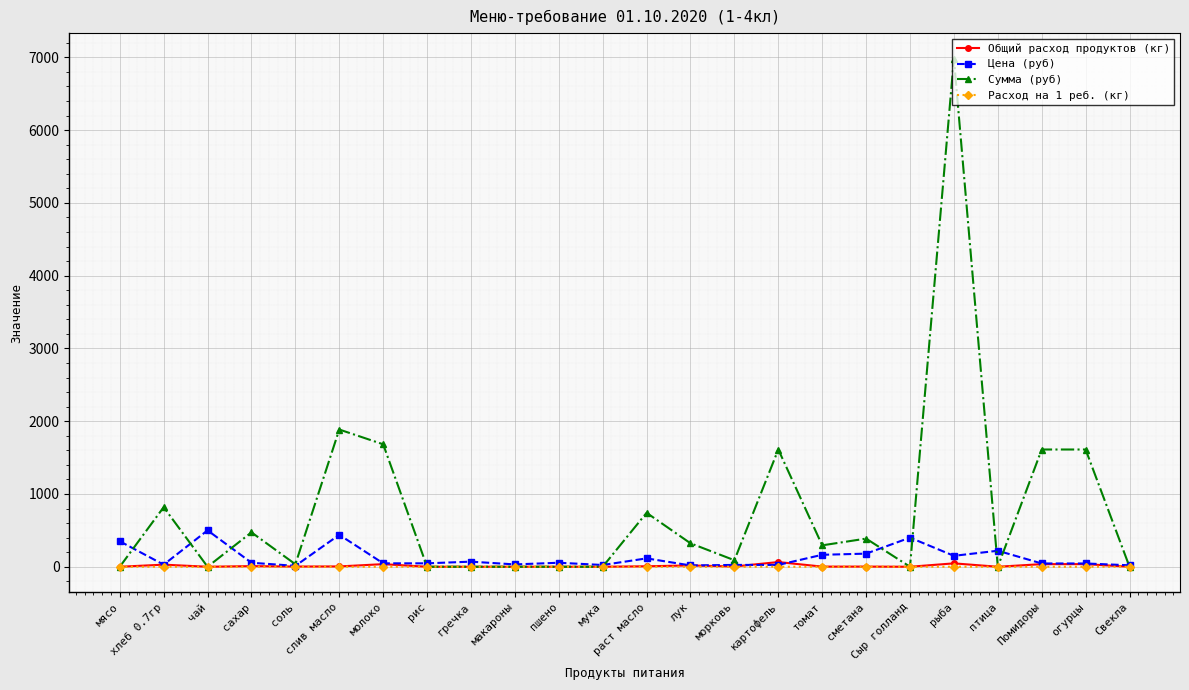

What is the maximum value shown in the chart?

6981.0